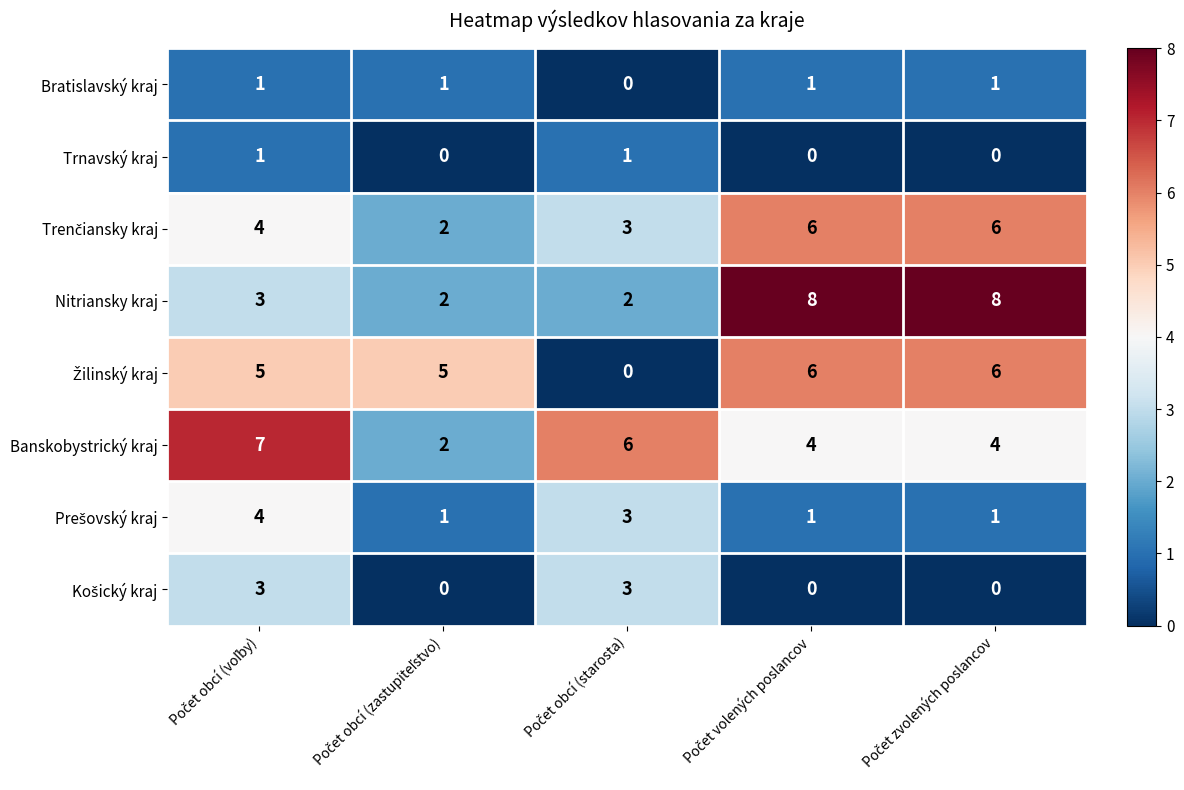

What is the maximum value shown in the chart?

8